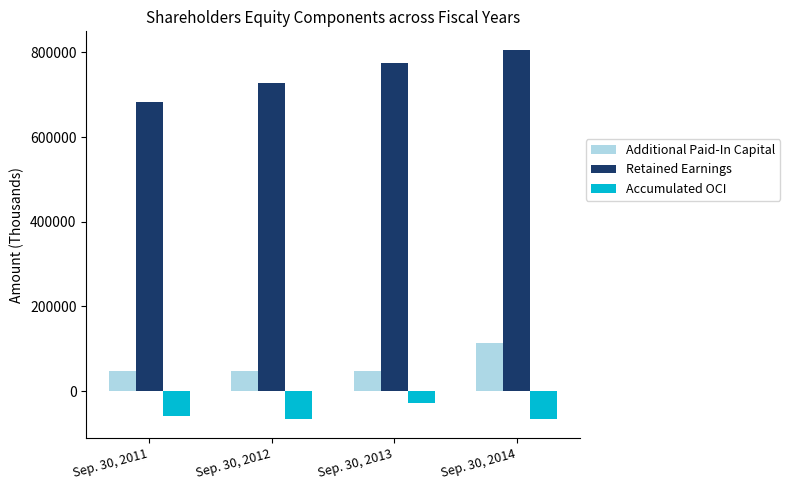

What is the difference between the Accumulated OCI values at Sep. 30, 2013 and Sep. 30, 2014?

39877